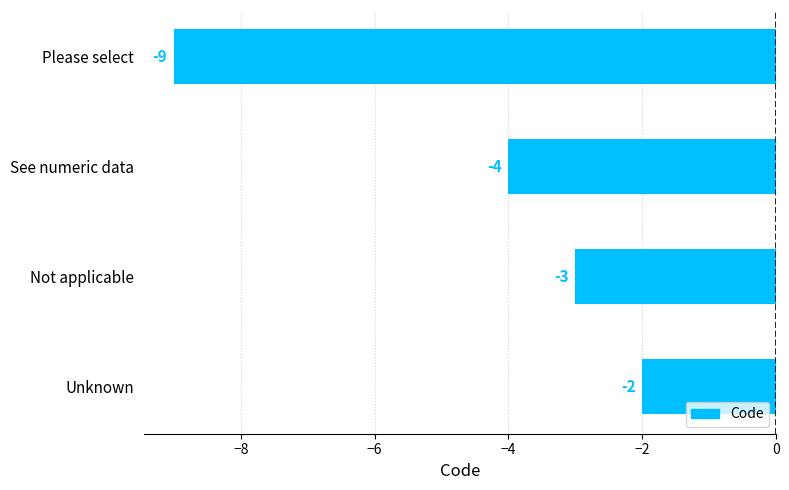

What is the smallest value displayed?

-9